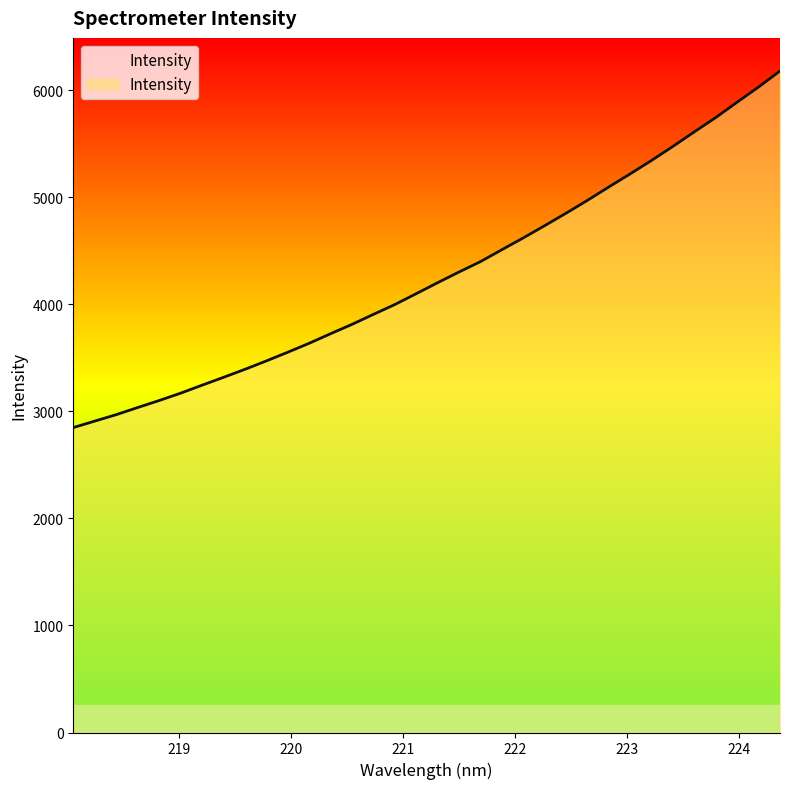

Does the chart have visible grid lines?

No